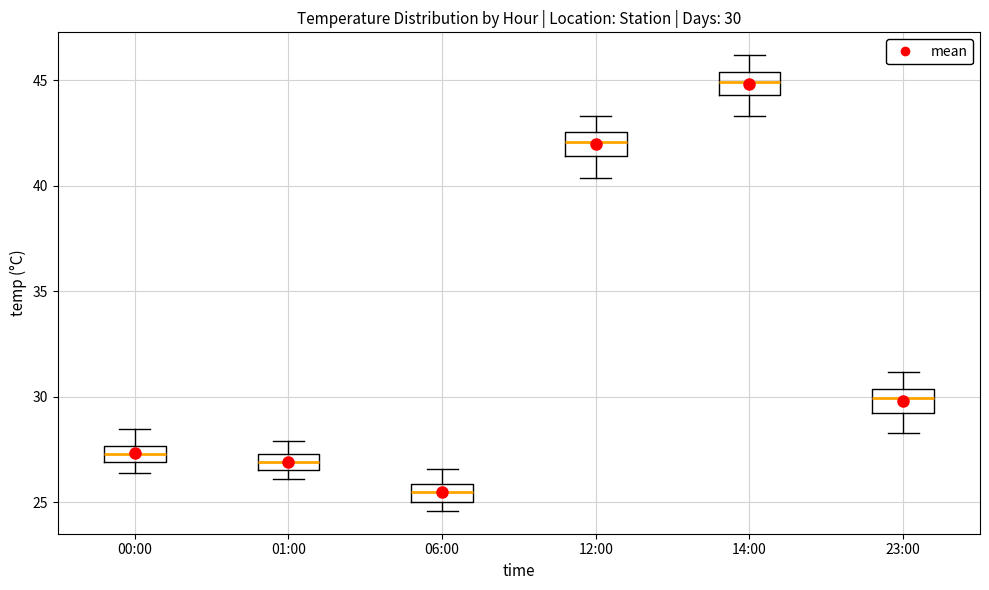

Which box has the highest median line?

14:00